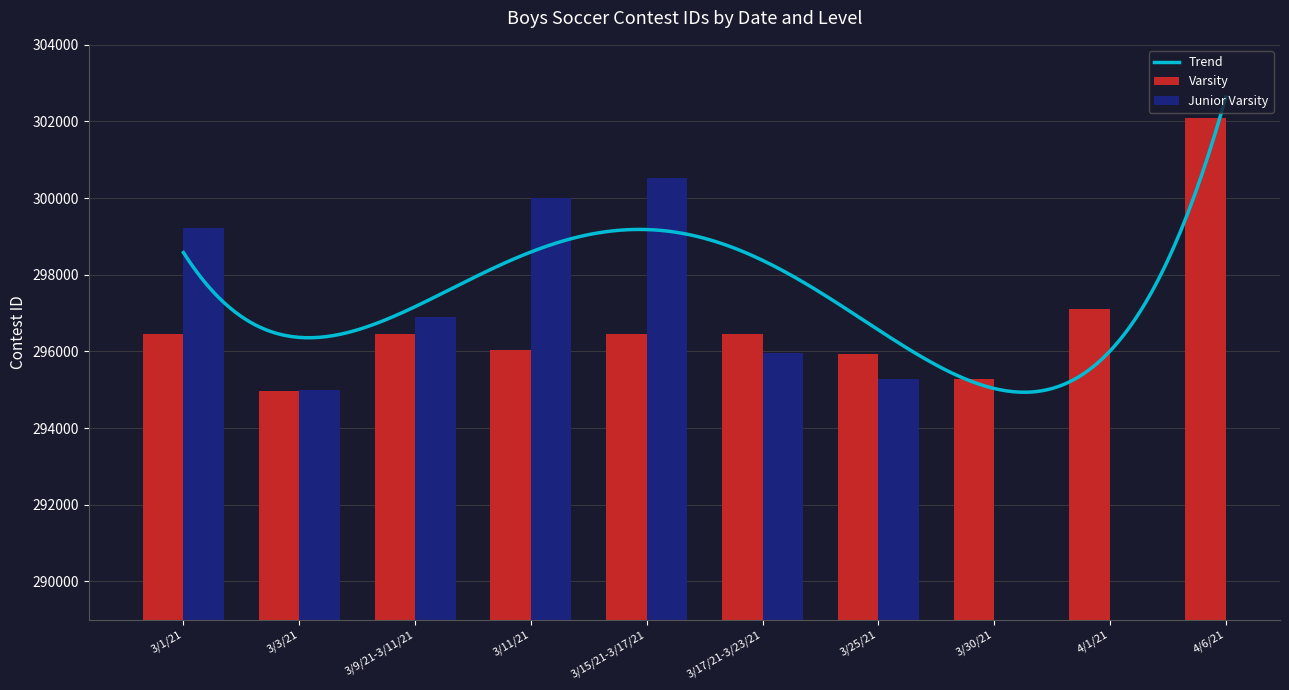

What is the minimum value for Varsity?

294976